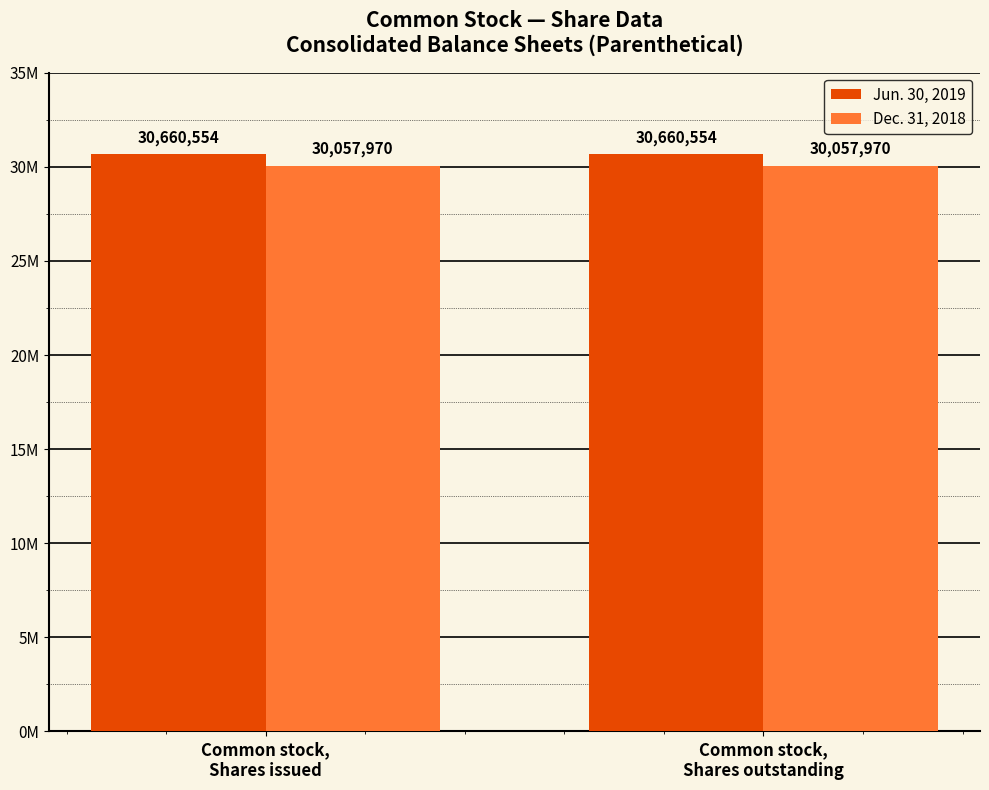

Are the bars horizontal?

No